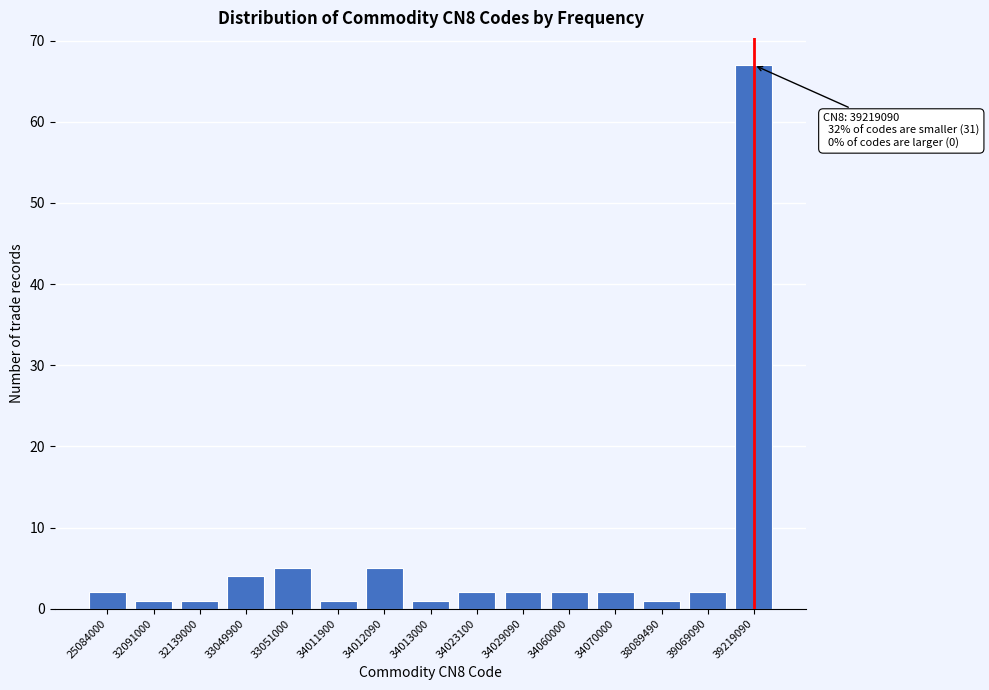

Reading left to right, what are all the values shown in this chart?

25084000=2	32091000=1	32139000=1	33049900=4	33051000=5	34011900=1	34012090=5	34013000=1	34023100=2	34029090=2	34060000=2	34070000=2	38089490=1	39069090=2	39219090=67